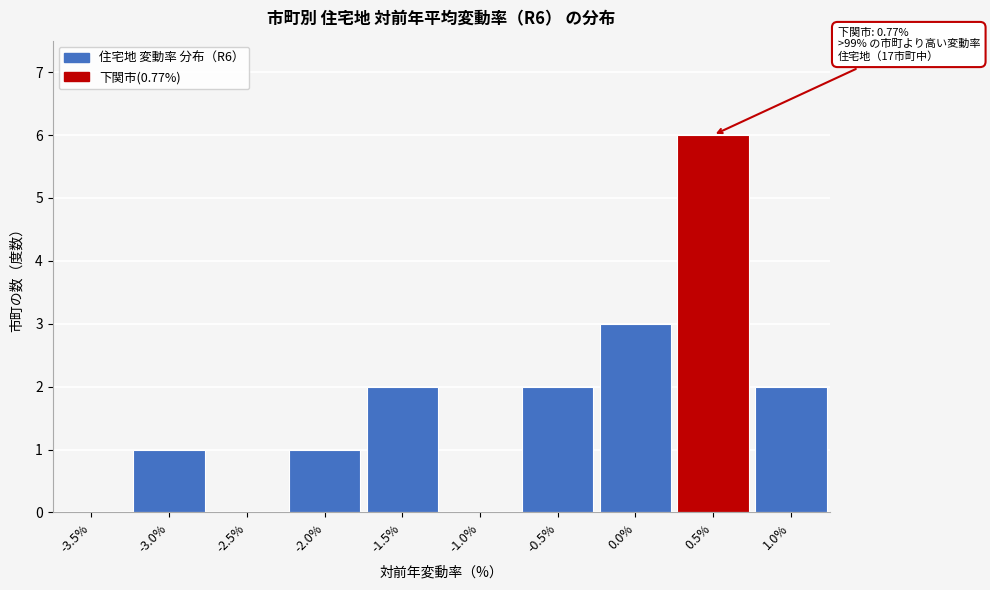

Reading right to left, transcribe all the data shown in this chart.

1.0%=2	0.5%=6	0.0%=3	-0.5%=2	-1.0%=0	-1.5%=2	-2.0%=1	-2.5%=0	-3.0%=1	-3.5%=0